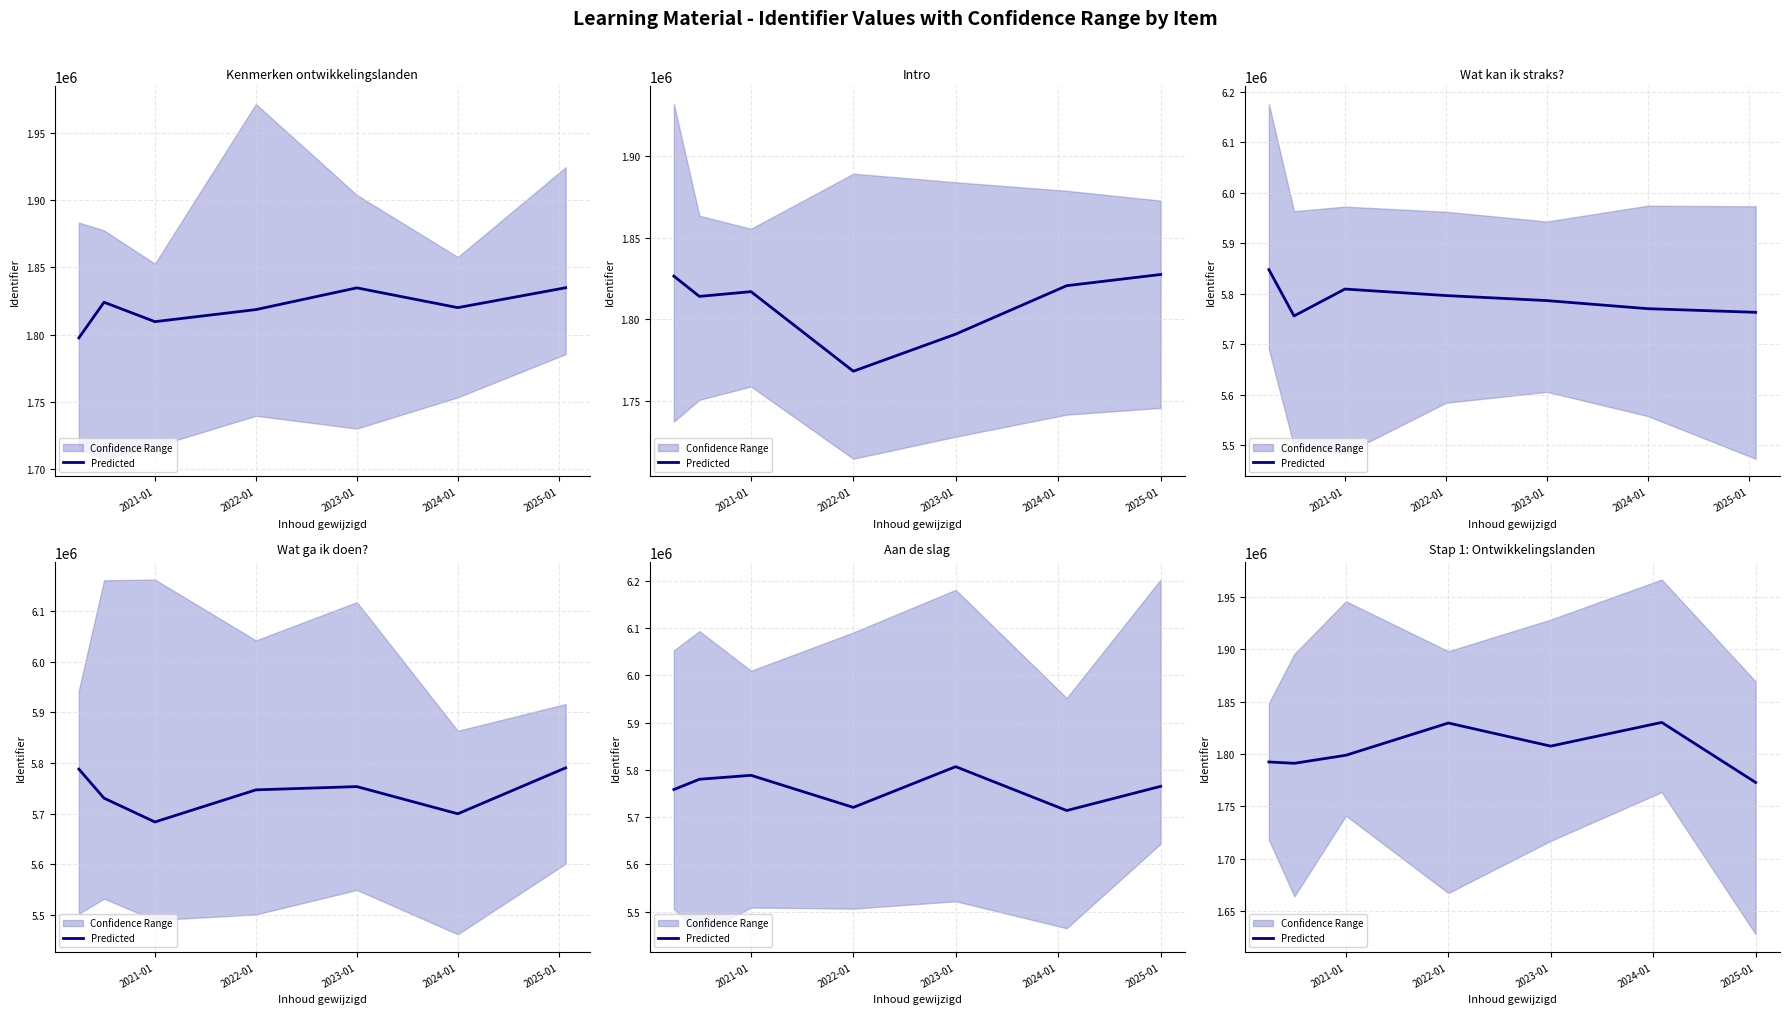

Does the chart have visible grid lines?

Yes